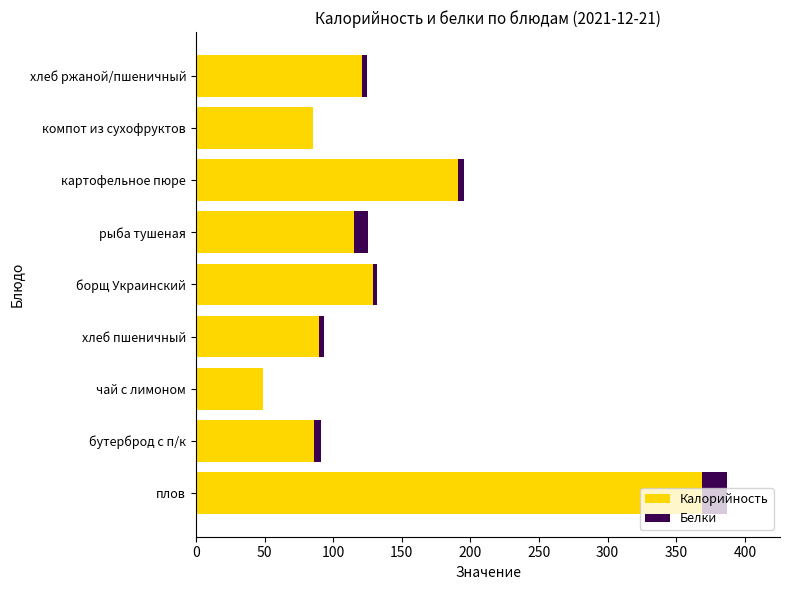

What is the maximum value for Калорийность?

369.0